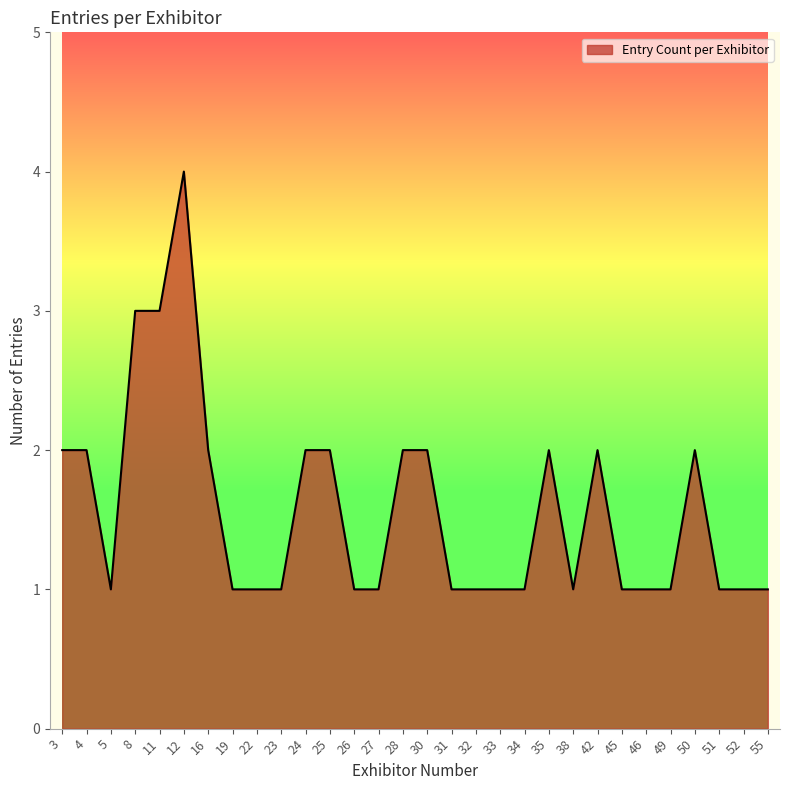

What is the sum of the values at 31 and 8?

4